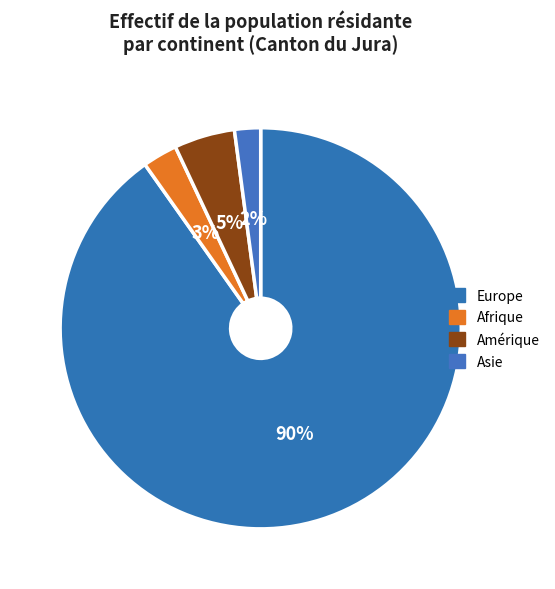

Does Asie represent more than half of the total?

No